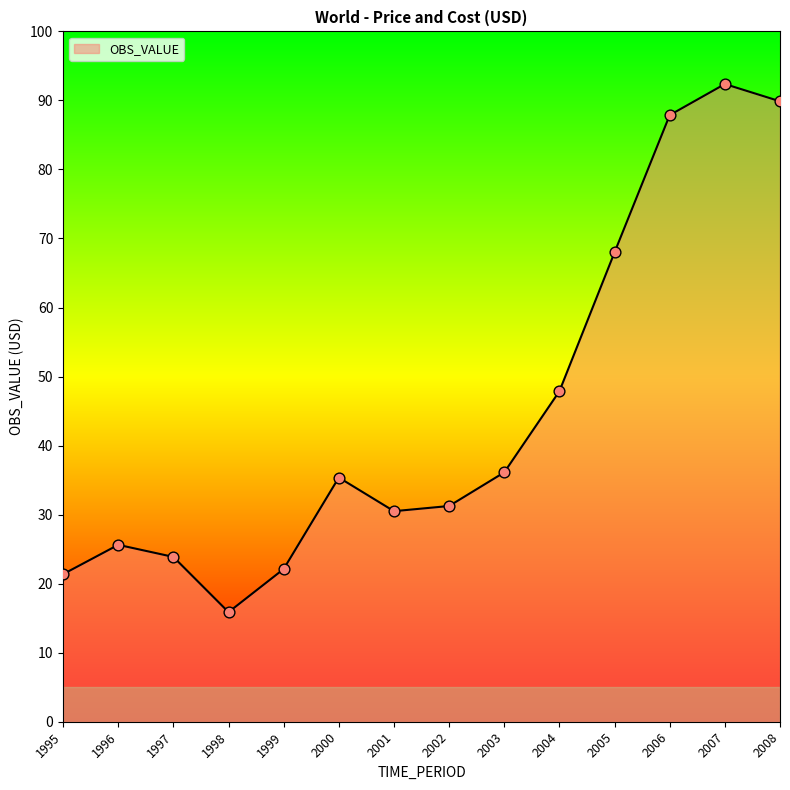

What is the change in value from 2001 to 2006?

+57.4